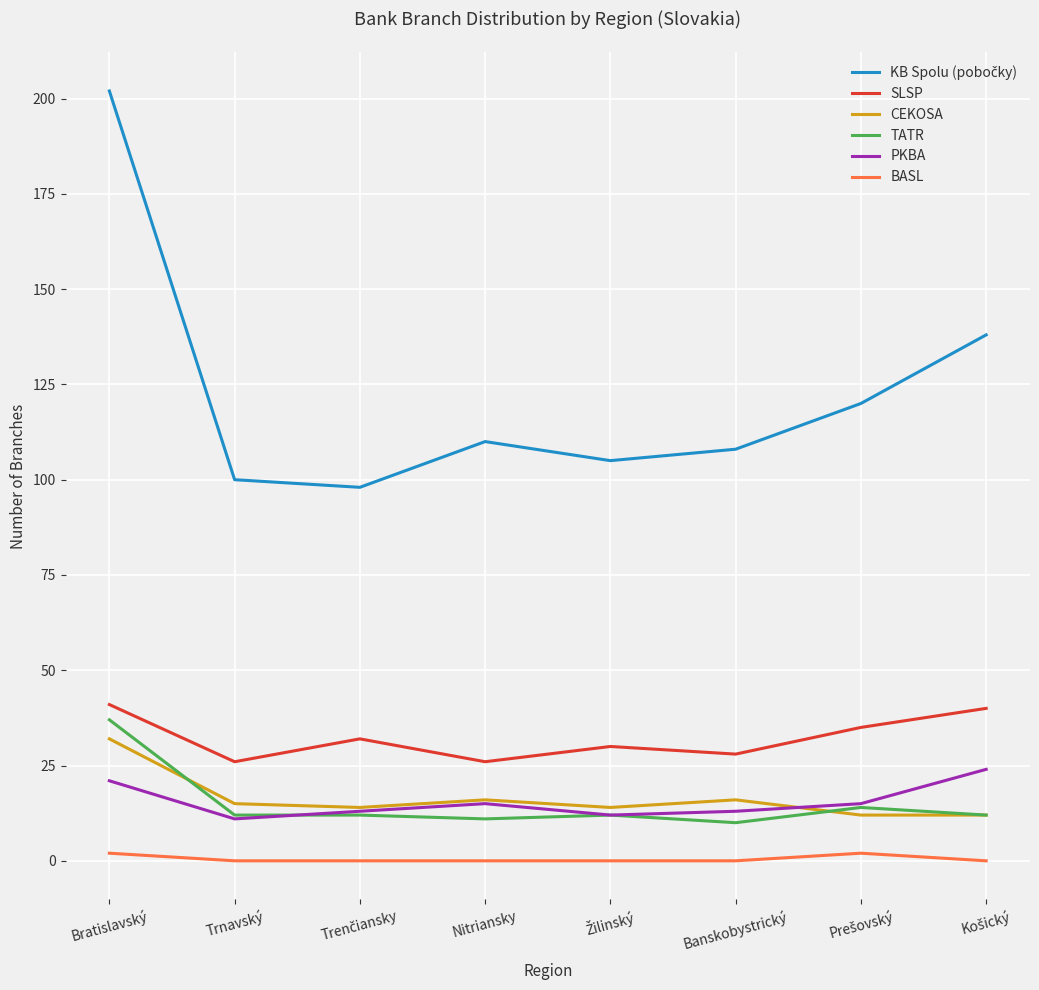

The value of SLSP at Trnavský is 26. True or false?

True